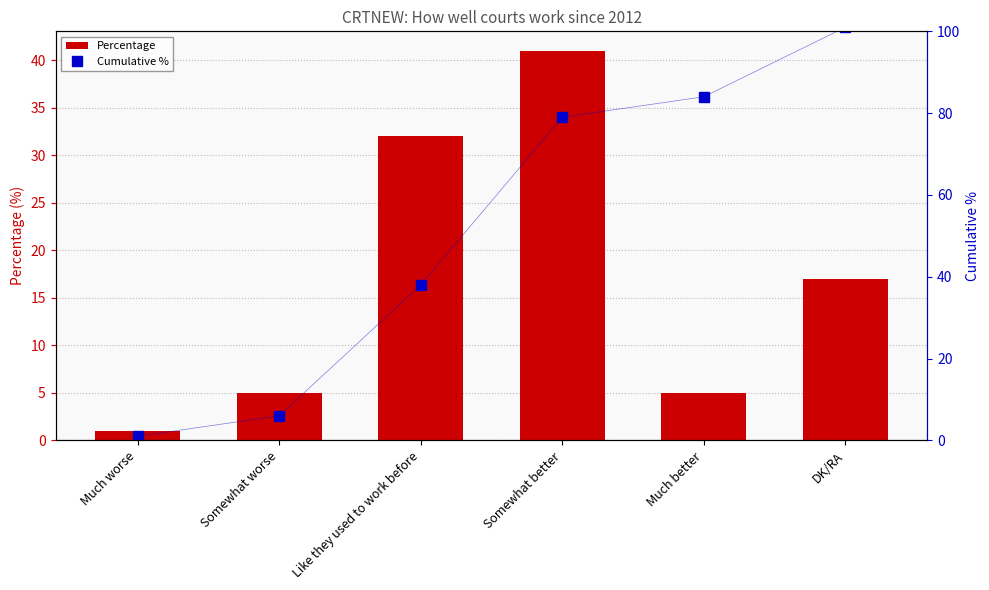

What is the average value of the Percentage series?

17